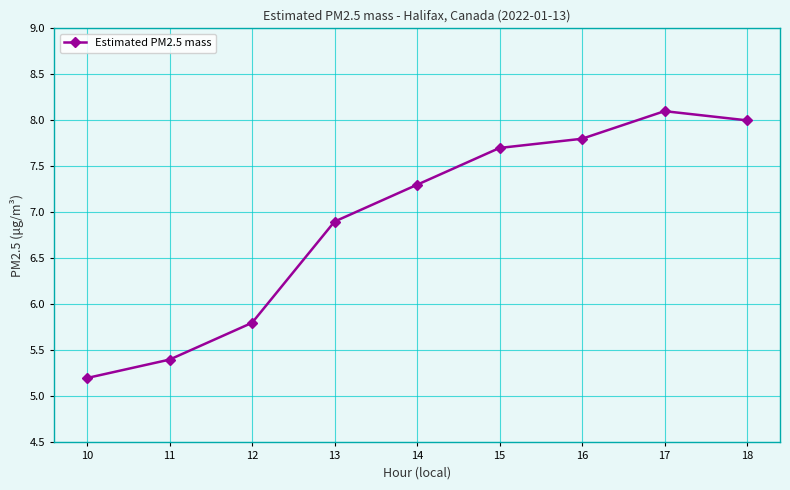

How many data points are above 7?

5